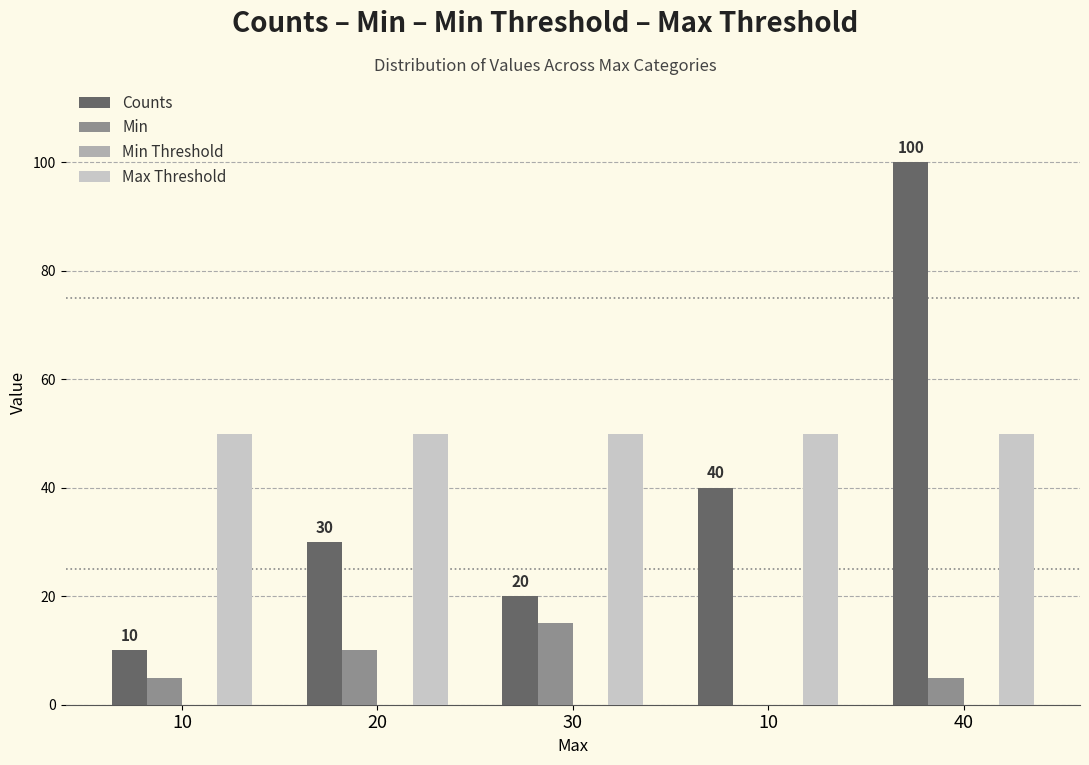

How many positive values does the Min series have?

4